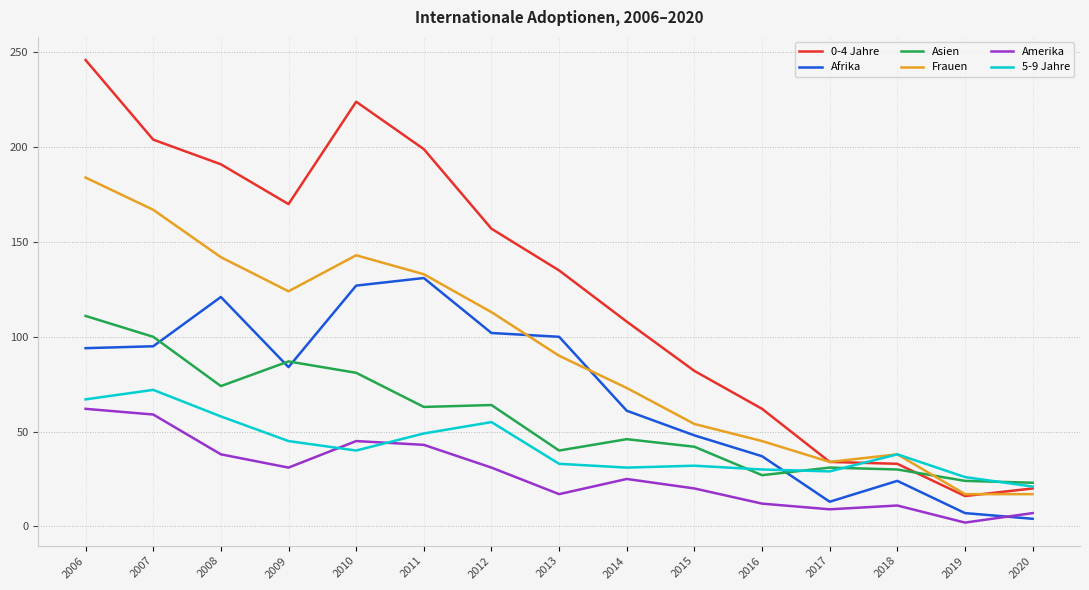

In 0-4 Jahre, how many points are lower than both neighbors (excluding endpoints)?

2